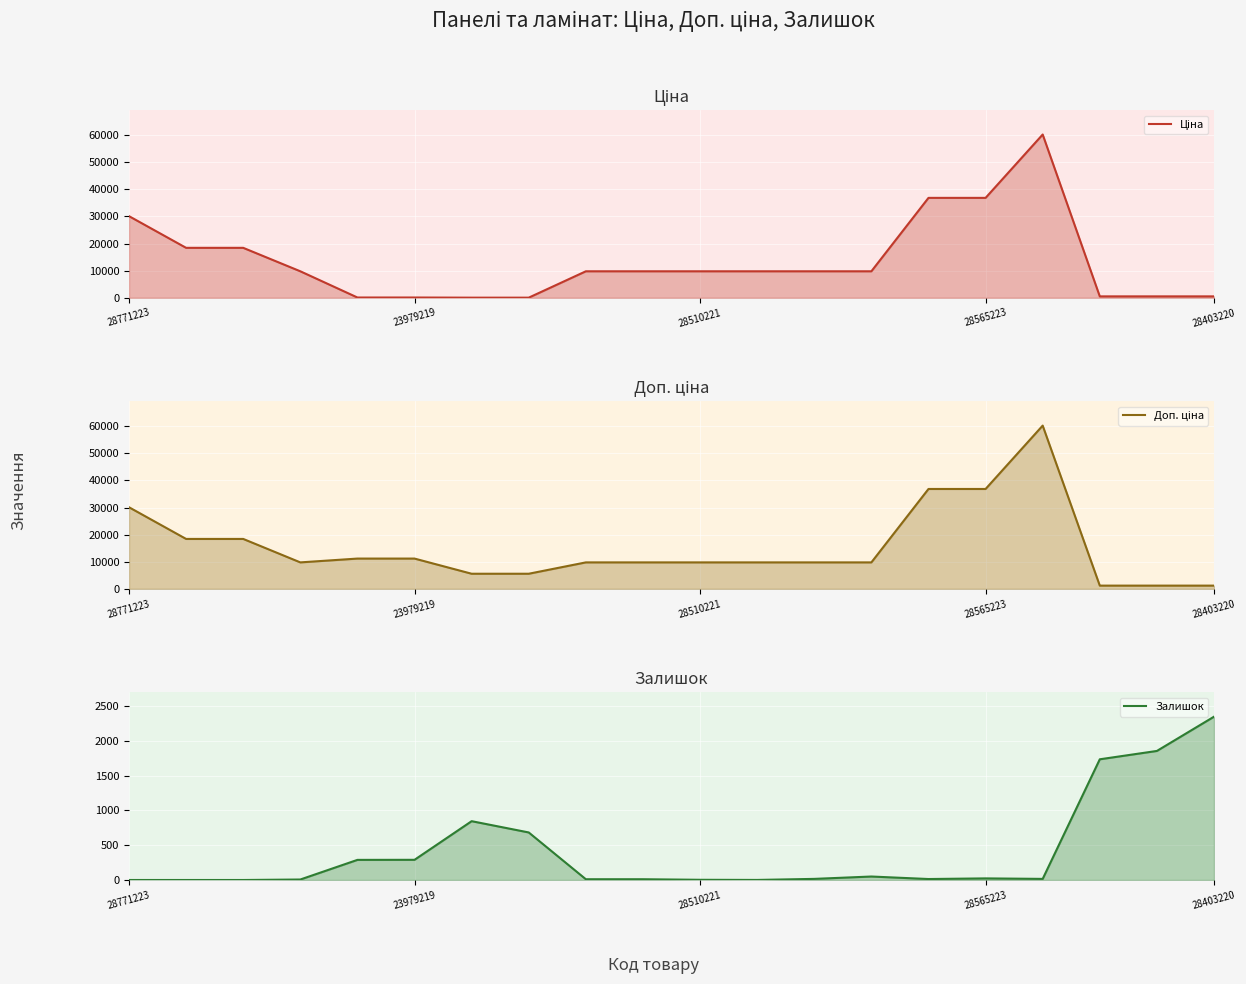

True or false: Доп. ціна has more than 1 interior local peaks.

False